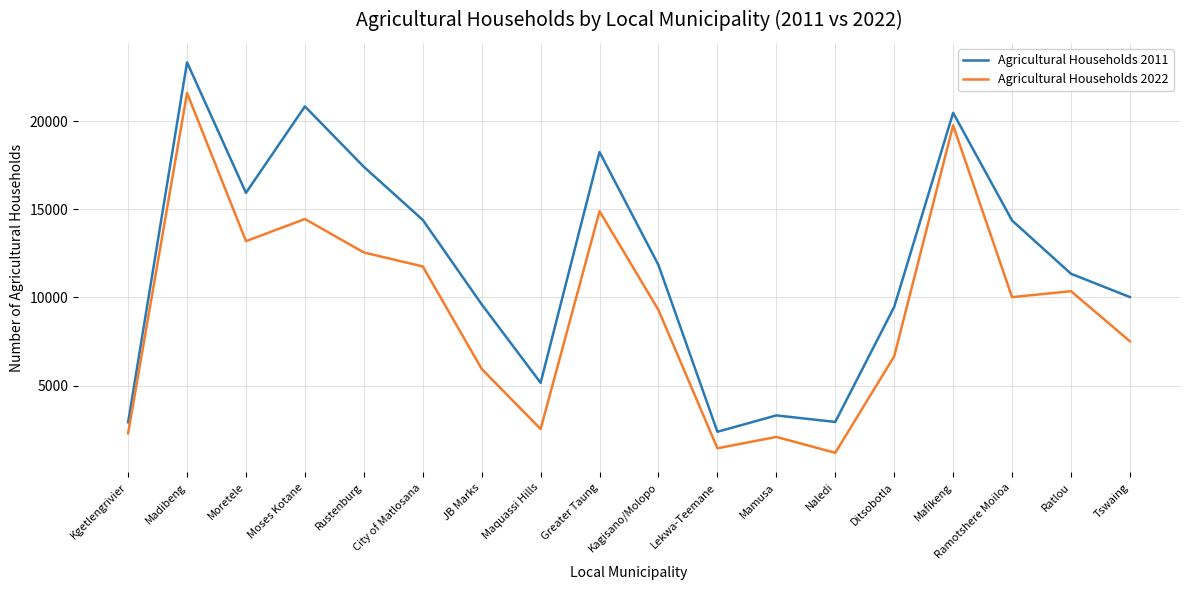

What is the maximum value shown in the chart?

23347